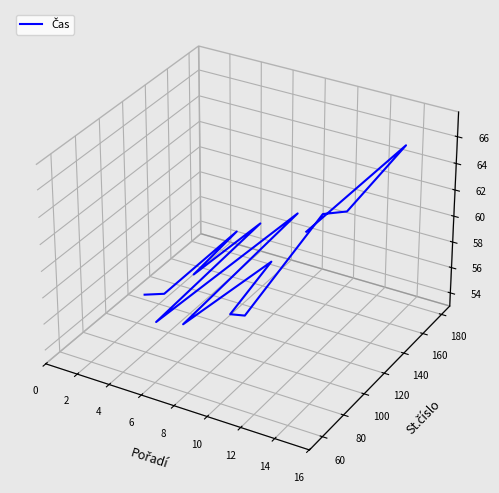

How many distinct data groups are displayed?

1